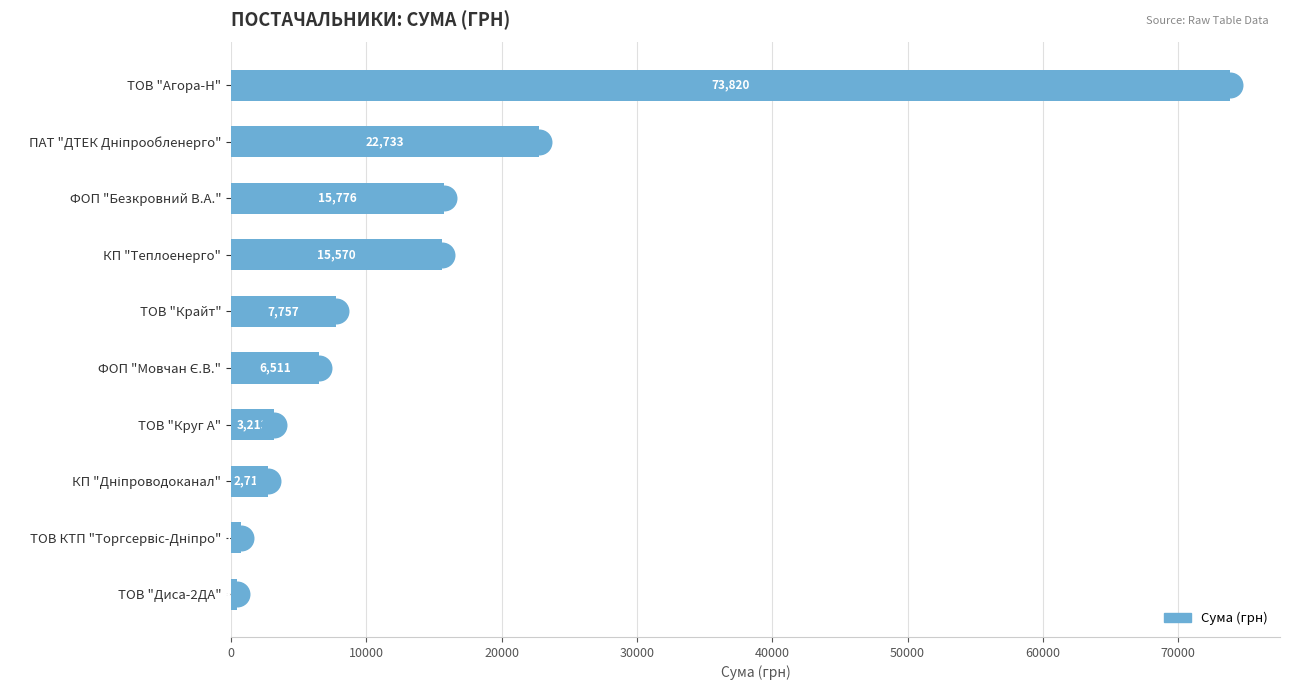

Between ФОП "Безкровний В.А." and КП "Теплоенерго", which is larger?

ФОП "Безкровний В.А."